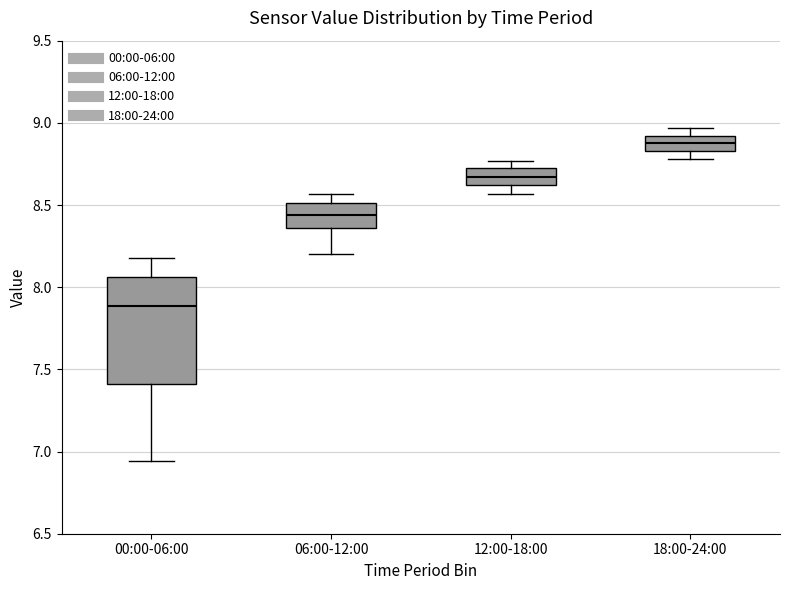

Comparing the boxes themselves (not the whiskers), which one is the tallest?

00:00-06:00